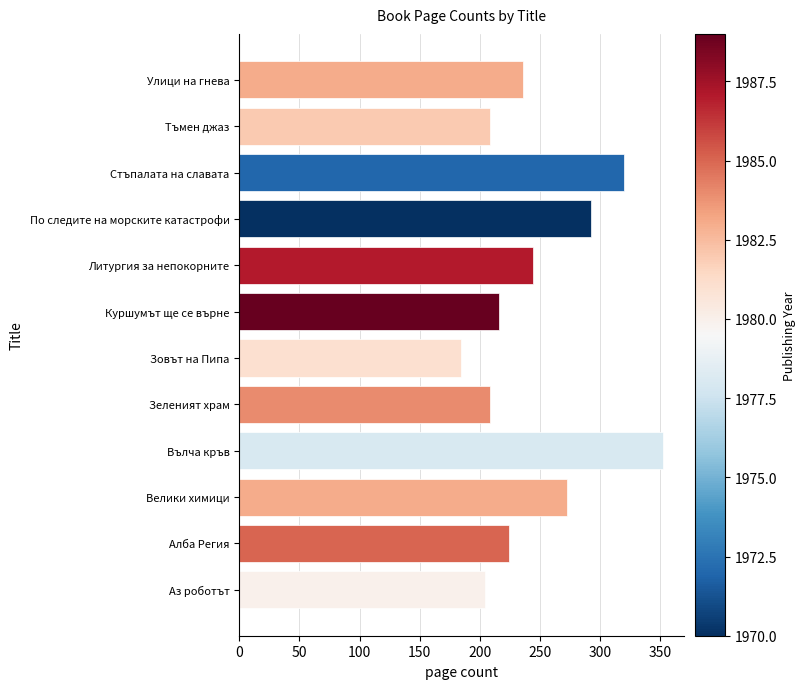

Are the bars grouped side by side (vs. stacked)?

No